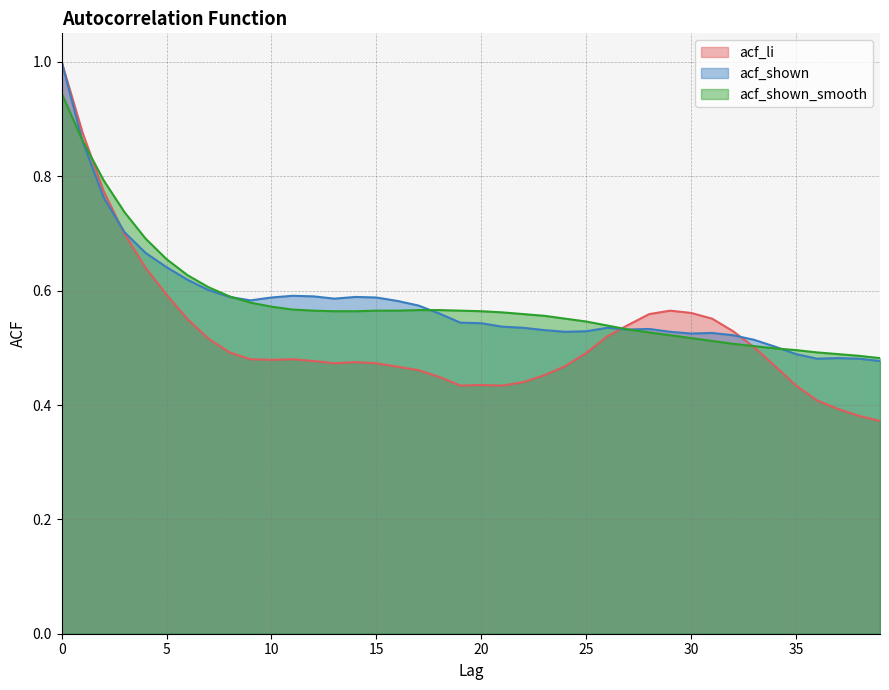

What is the difference between the acf_li values at 36 and 34?

0.1